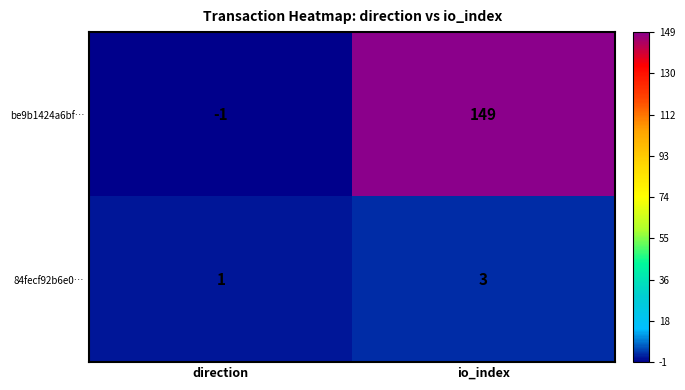

Which series has the largest range (max minus min)?

be9b1424a6bf…